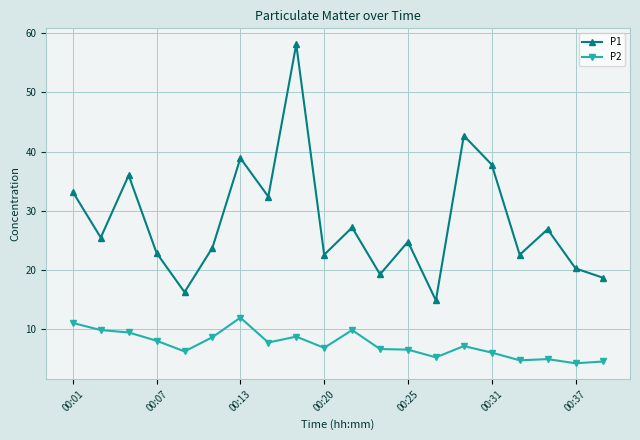

Which series has the widest spread of values?

P1